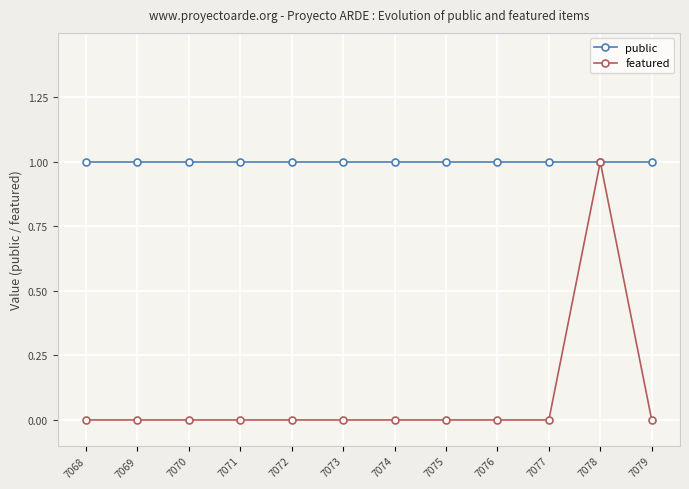

List the series in order of their overall mean, lowest first.

featured, public